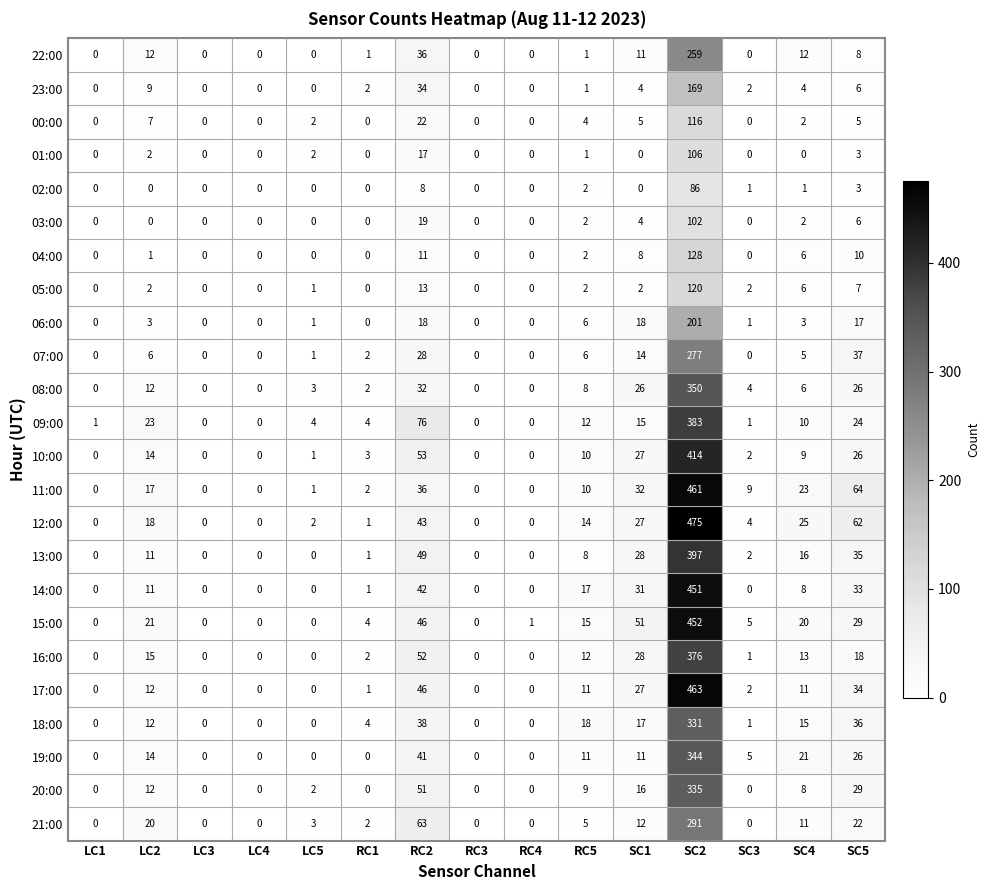

At which category is the sum across all series the highest?

SC2